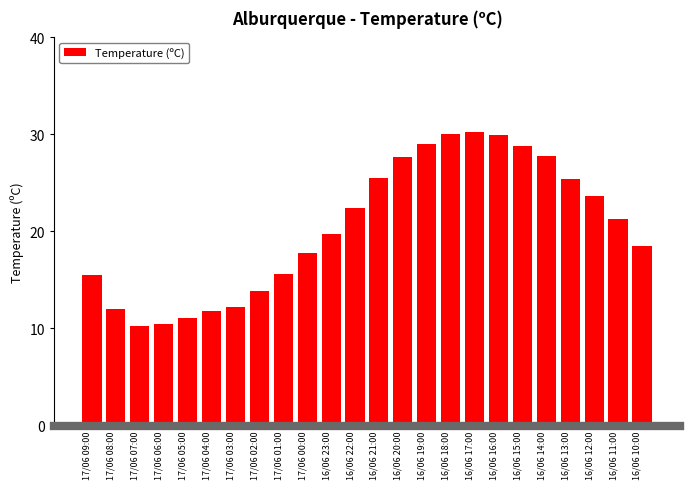

What is the greatest value displayed?

30.3